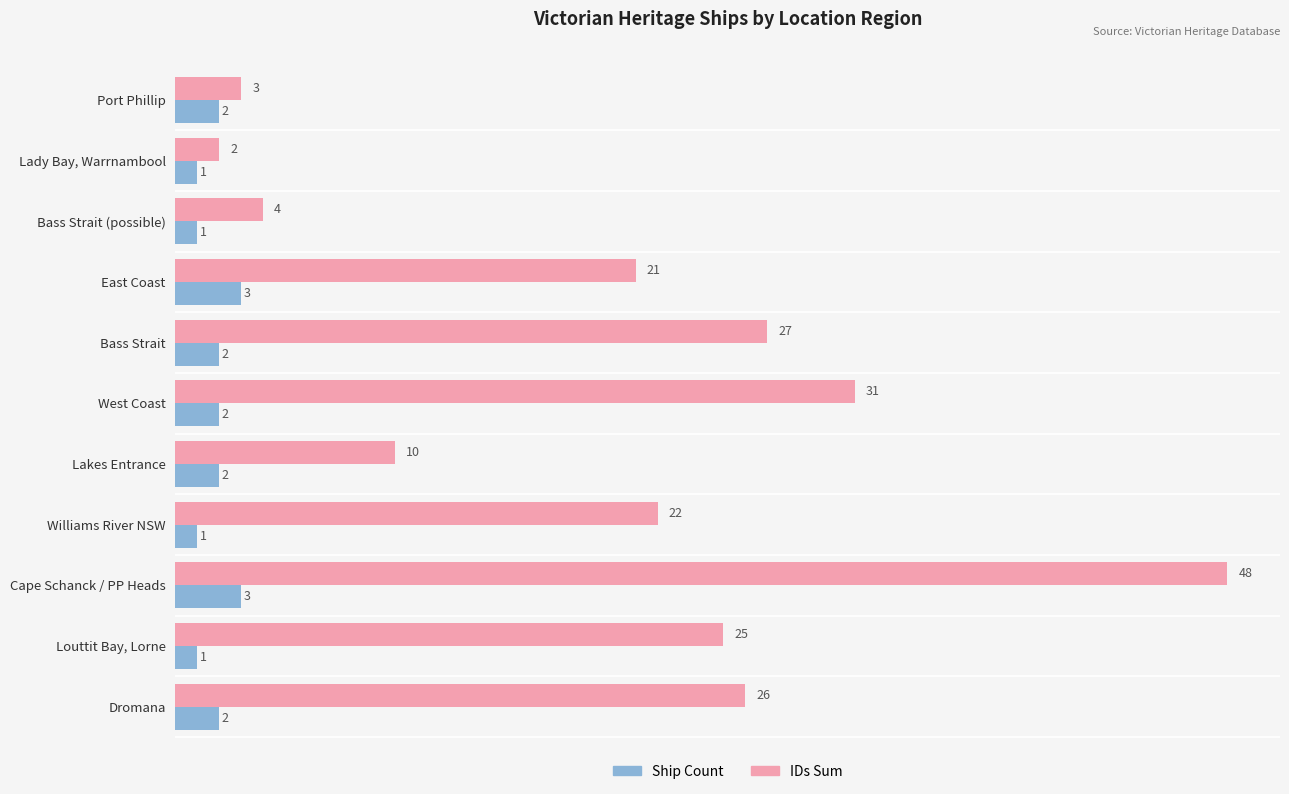

What are all the series names shown in the legend?

Ship Count, IDs Sum